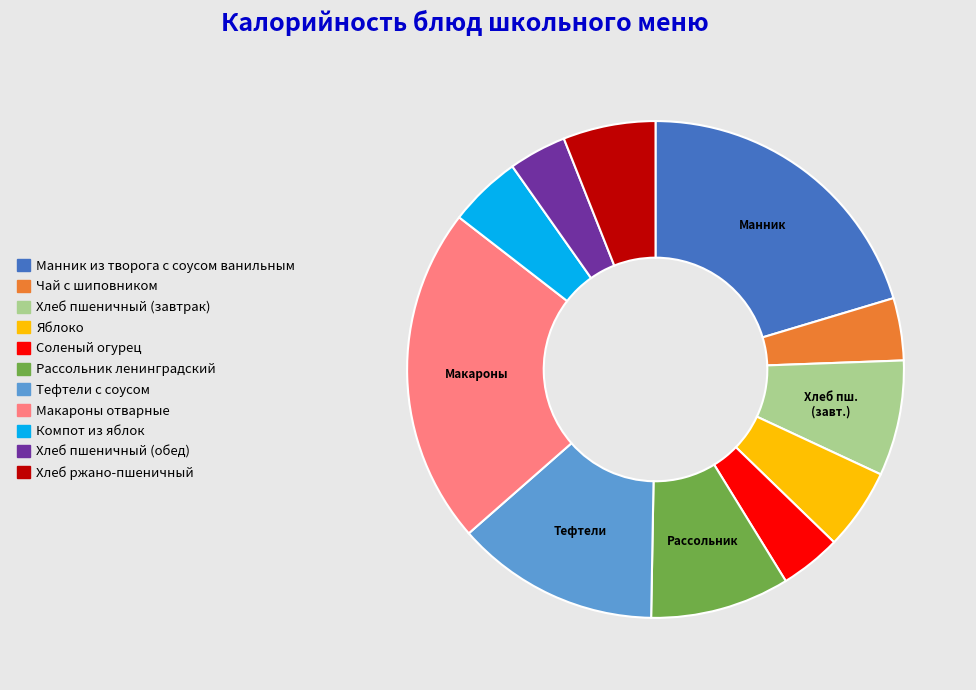

Combined, do Рассольник ленинградский and Макароны отварные account for over 50%?

No